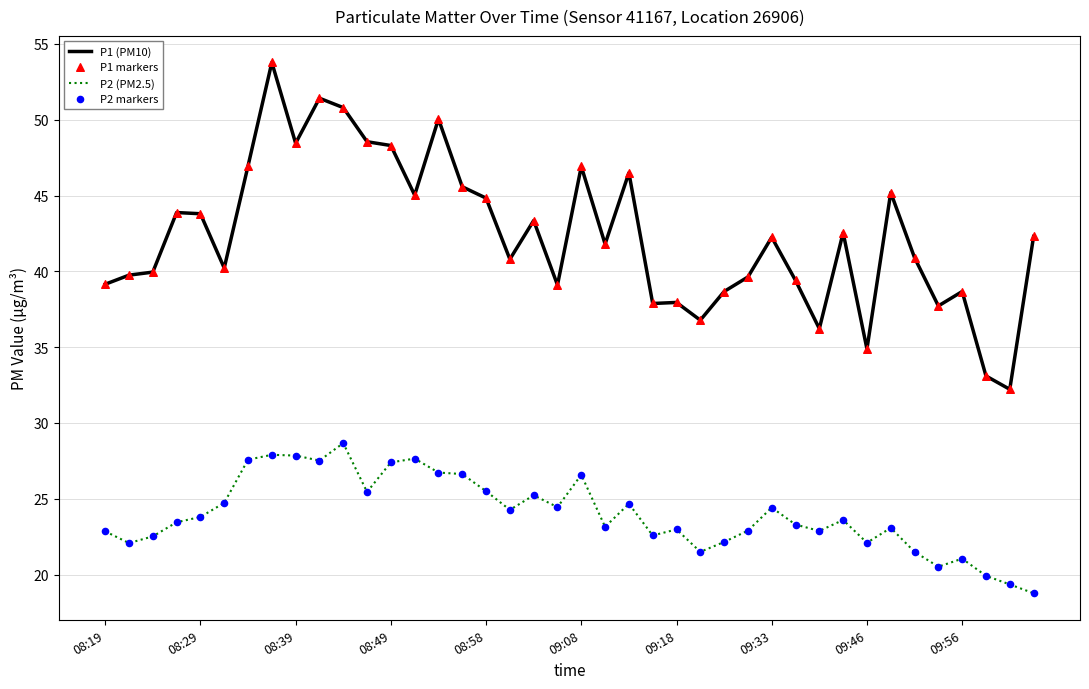

Which series has the widest spread of values?

P1 (PM10)